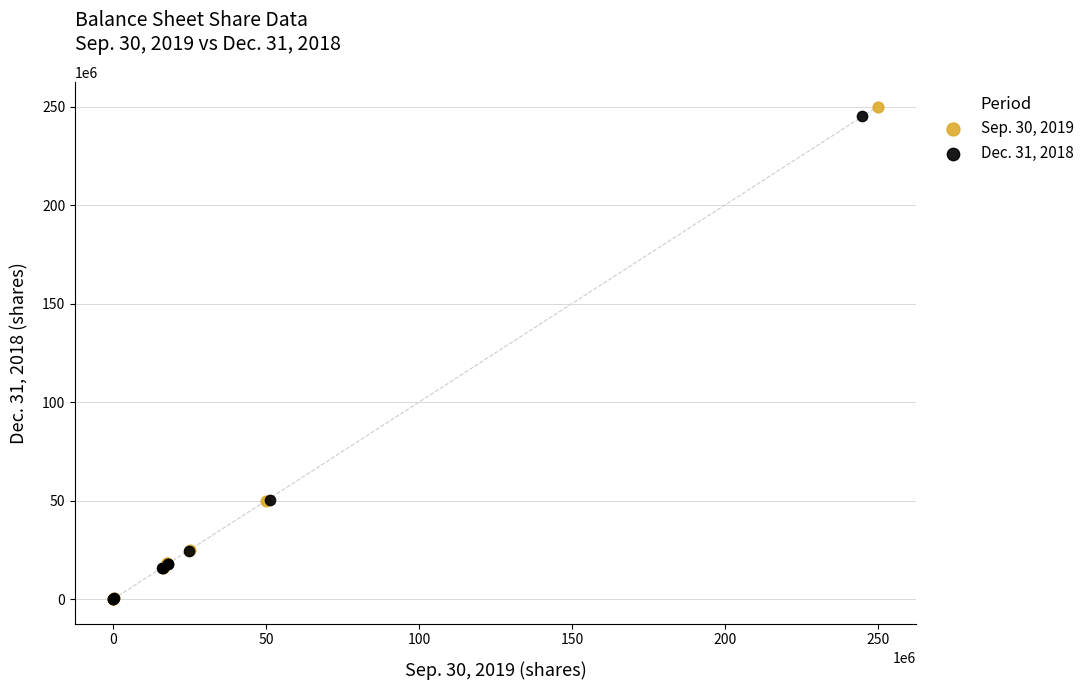

Which series has the widest spread of Y values?

Sep. 30, 2019